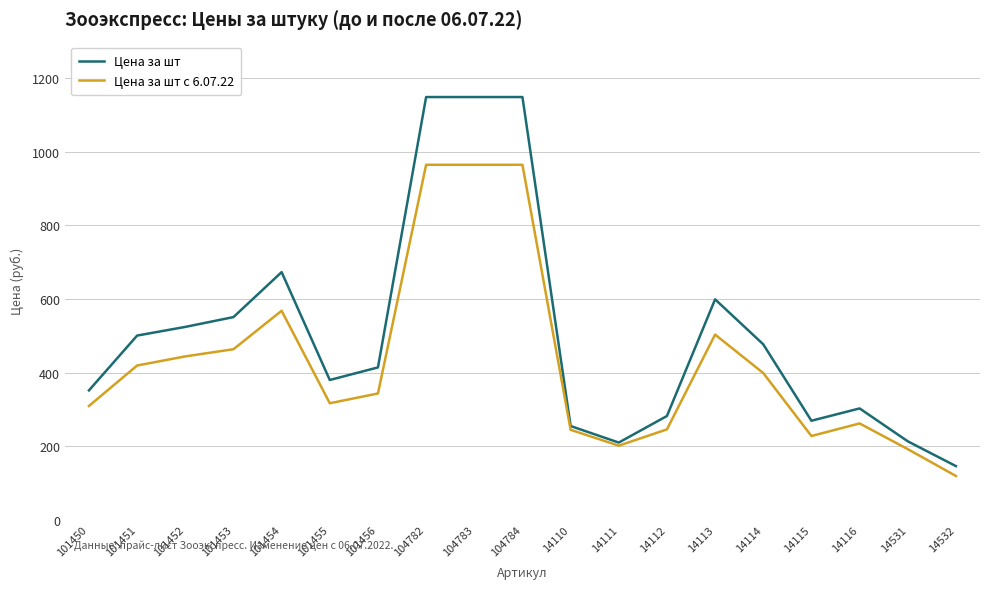

What is the minimum value shown in the chart?

118.6